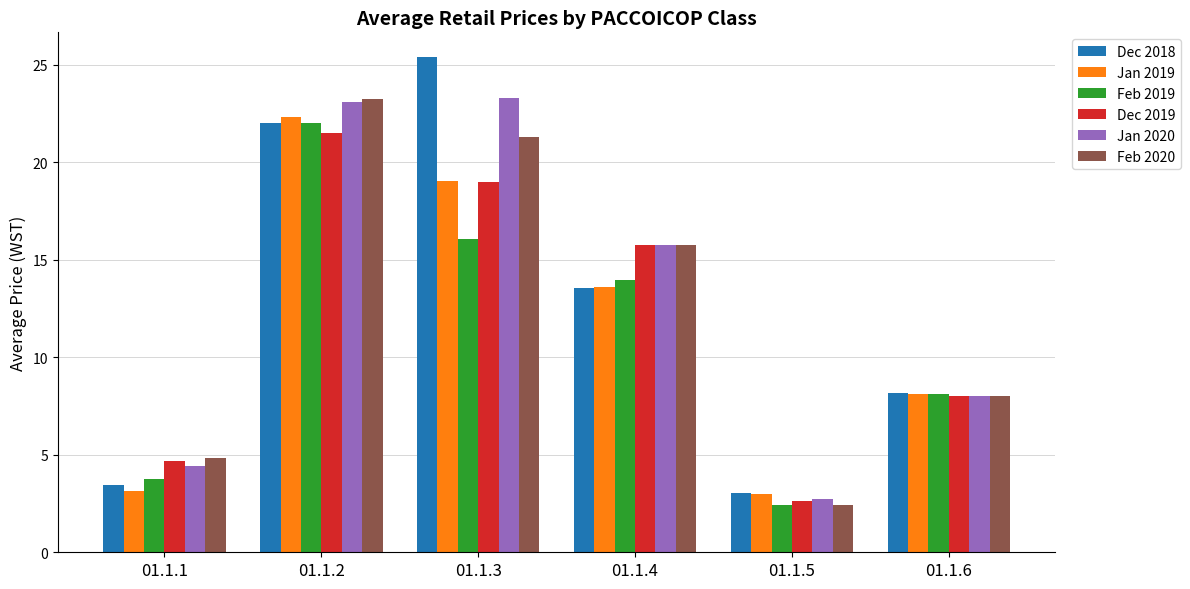

The value of Dec 2018 at 01.1.5 is 3.0. True or false?

True